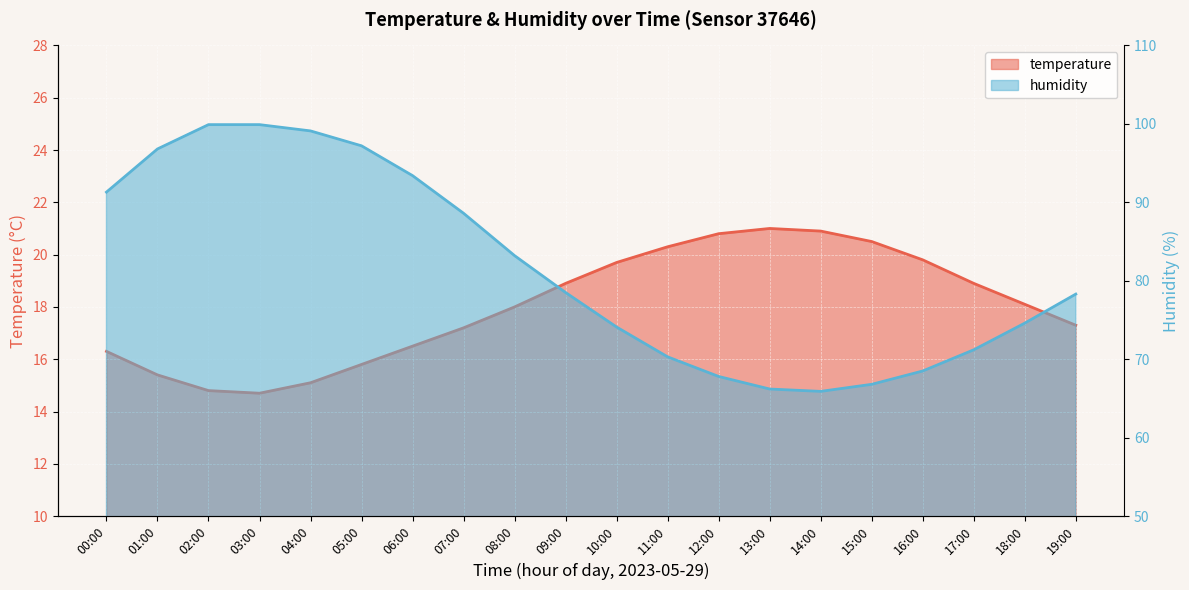

At 14:00, list the series in order from smallest to largest.

temperature, humidity